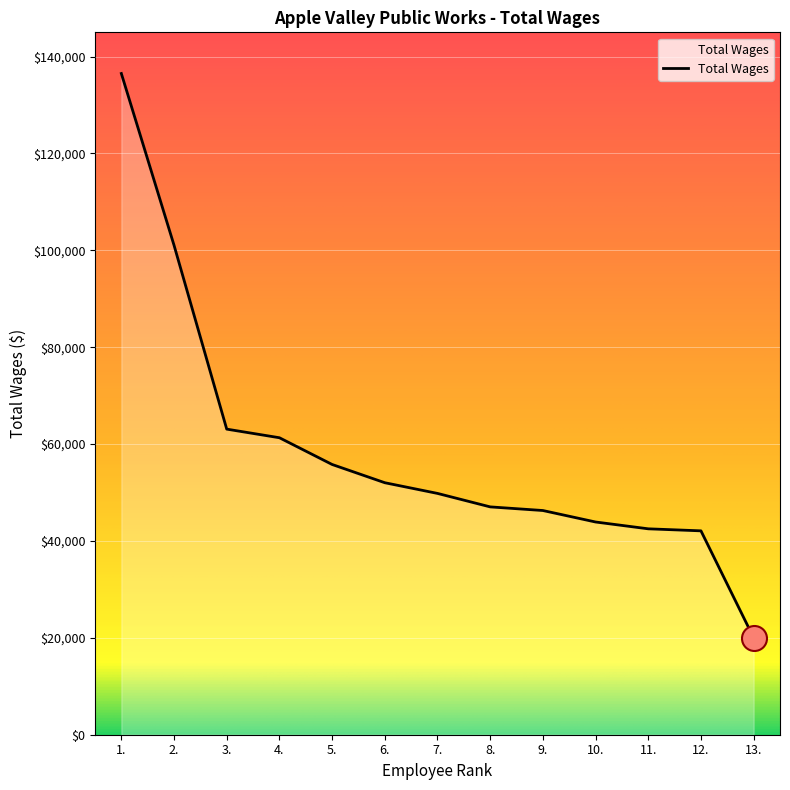

What is the sum of the values at 5. and 9.?

102074